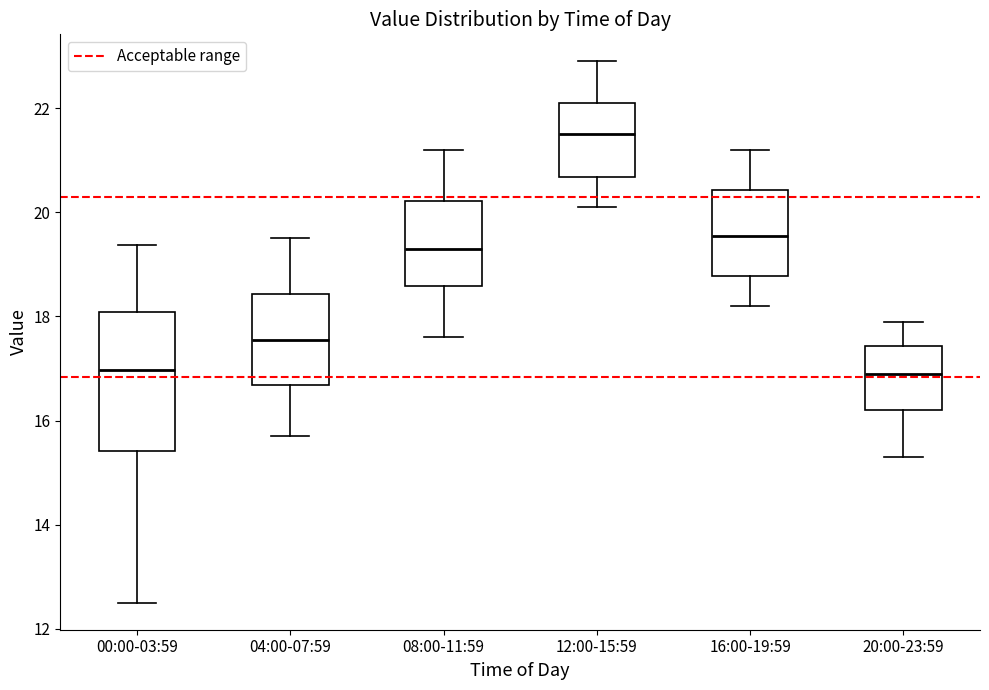

Reading left to right, transcribe this box plot: for each box, give where its median line is, the range the box spans, and where its two whiskers end, as read against the y-axis. The values are not printed on the chart, so give them approximately, as read against the axis.

00:00-03:59: median 17.0, box 15.4 to 18.0, whiskers 12.6 to 19.4
04:00-07:59: median 17.6, box 16.6 to 18.4, whiskers 15.8 to 19.6
08:00-11:59: median 19.4, box 18.6 to 20.2, whiskers 17.6 to 21.2
12:00-15:59: median 21.6, box 20.6 to 22.2, whiskers 20.2 to 23.0
16:00-19:59: median 19.6, box 18.8 to 20.4, whiskers 18.2 to 21.2
20:00-23:59: median 17.0, box 16.2 to 17.4, whiskers 15.4 to 18.0